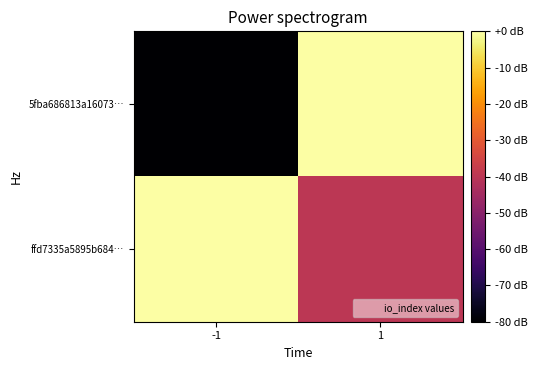

Reading left to right, transcribe all the data shown in this chart.

5fba686813a16073…: -1=-80	1=0
ffd7335a5895b684…: -1=0	1=-40